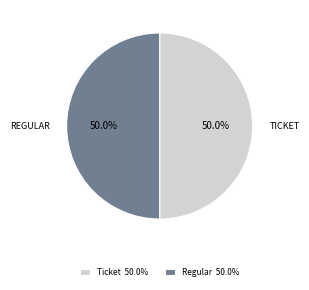

To the nearest percent, what is the difference between the largest and smallest slice percentages?

0%